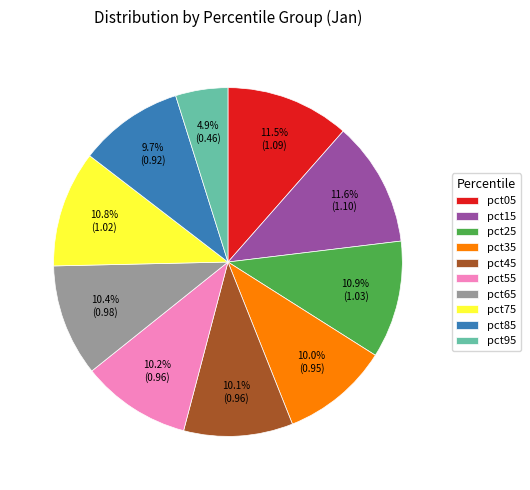

Count the number of slices in the pie.

10